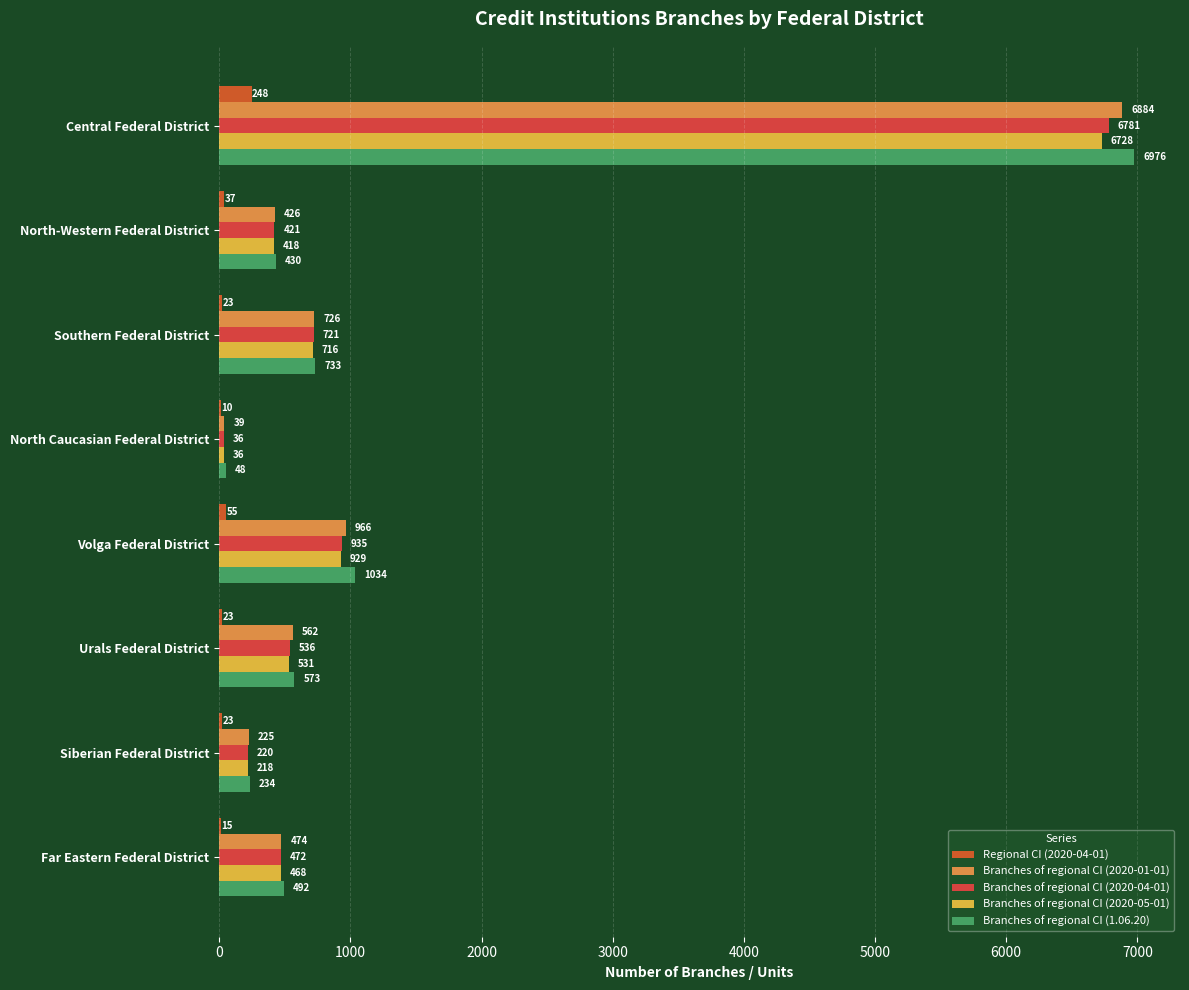

How many series are shown in this chart?

5